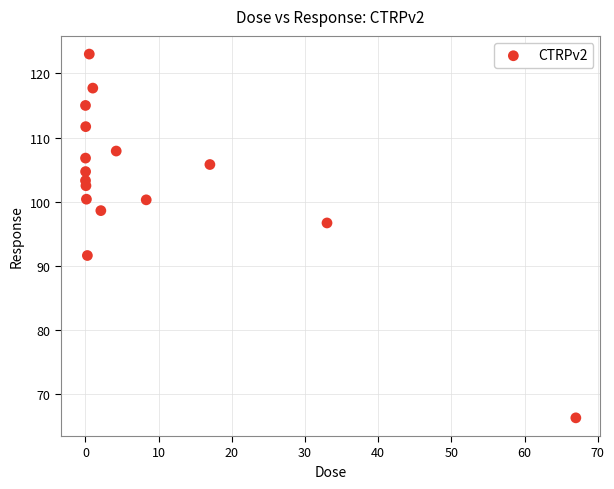

What is the range of X values (max minus min)?

67.0